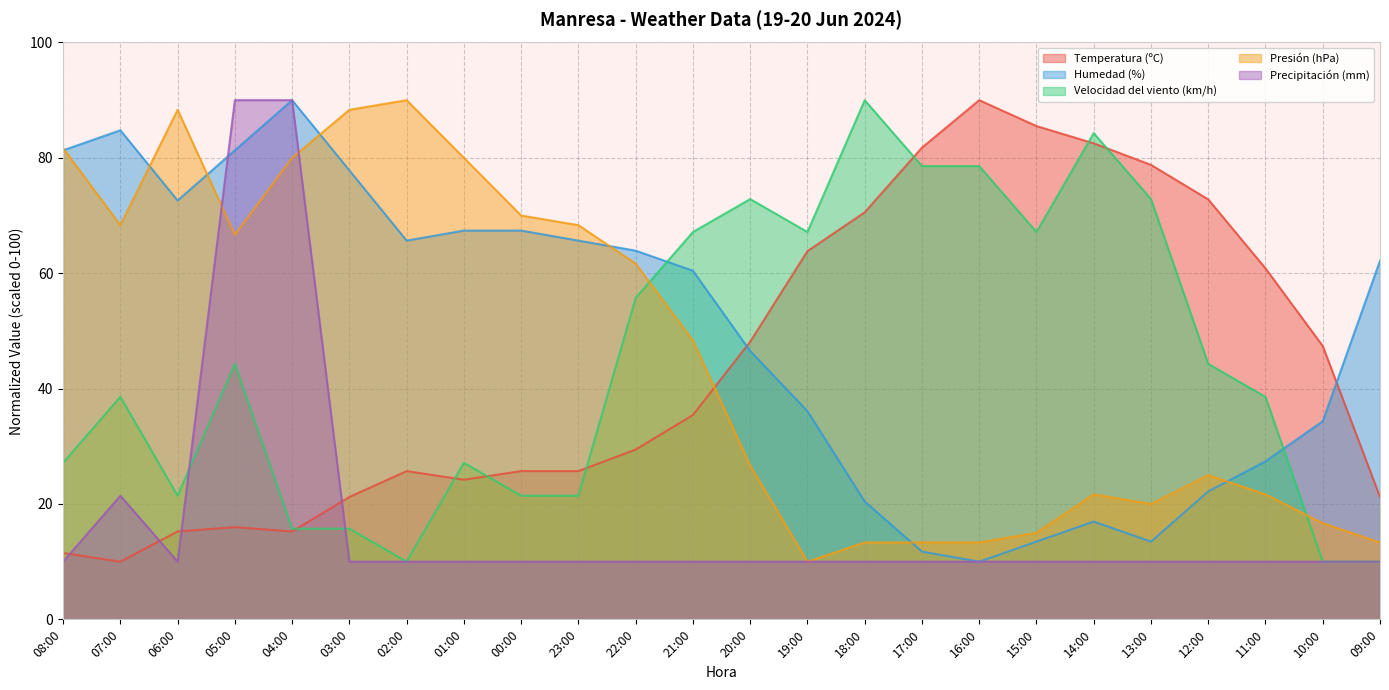

Which category has the highest value in the Presión (hPa) series?

02:00